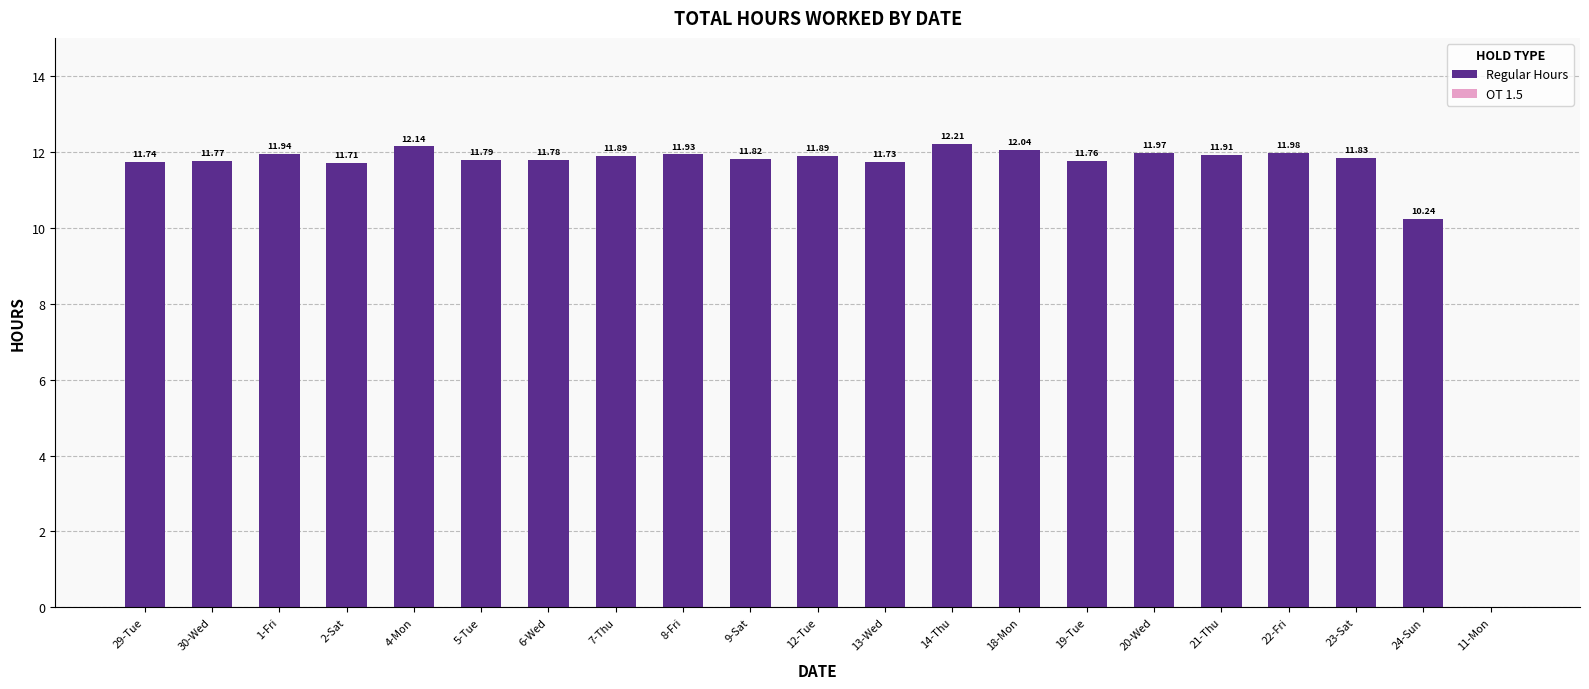

Are the bars horizontal?

No